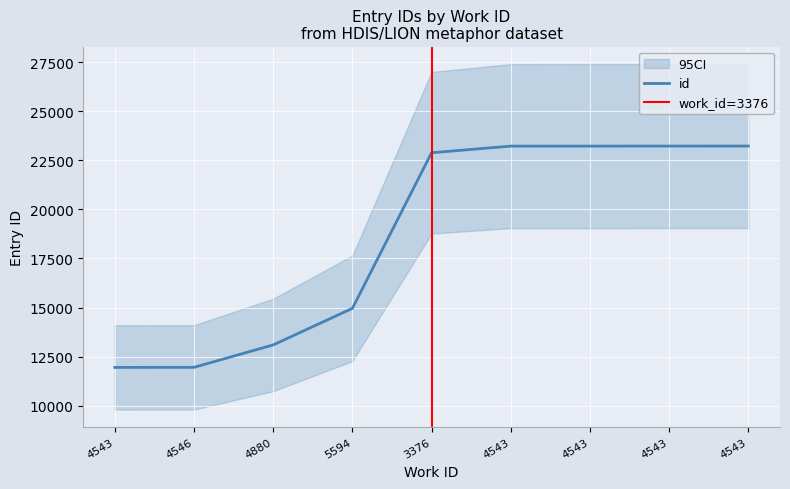

Reading right to left, transcribe all the data shown in this chart.

4543=23231	4543=23230	4543=23228	4543=23227	3376=22890	5594=14957	4880=13093	4546=11950	4543=11946